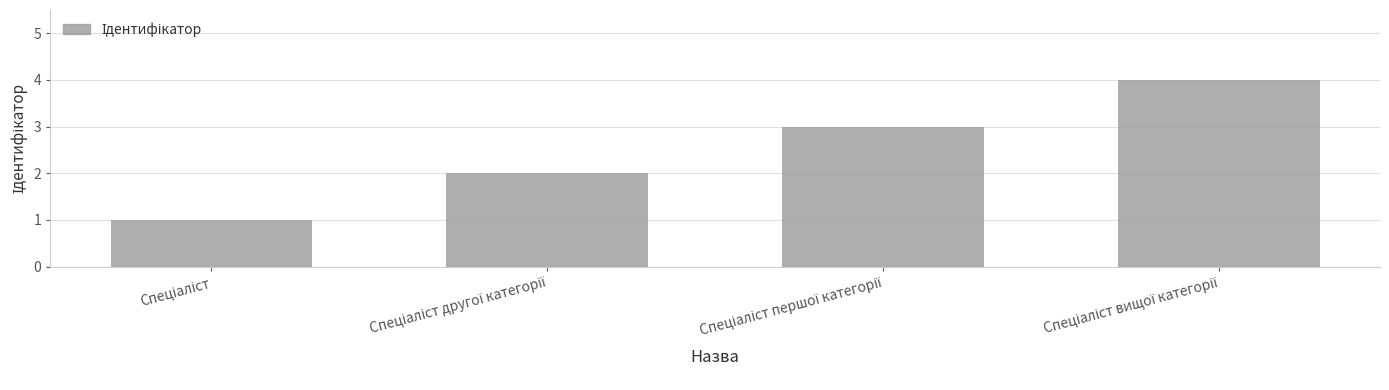

Count the values in the range 2 to 4.

3